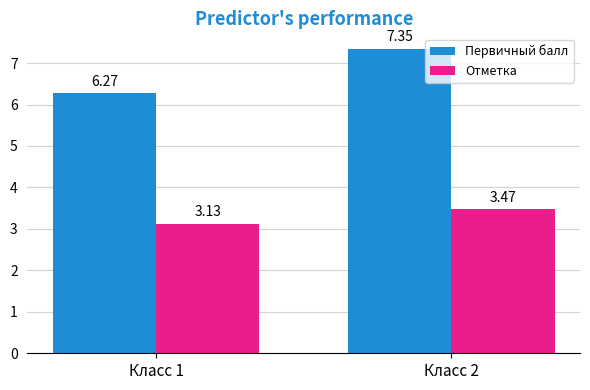

Which category has the highest value in the Отметка series?

Класс 2